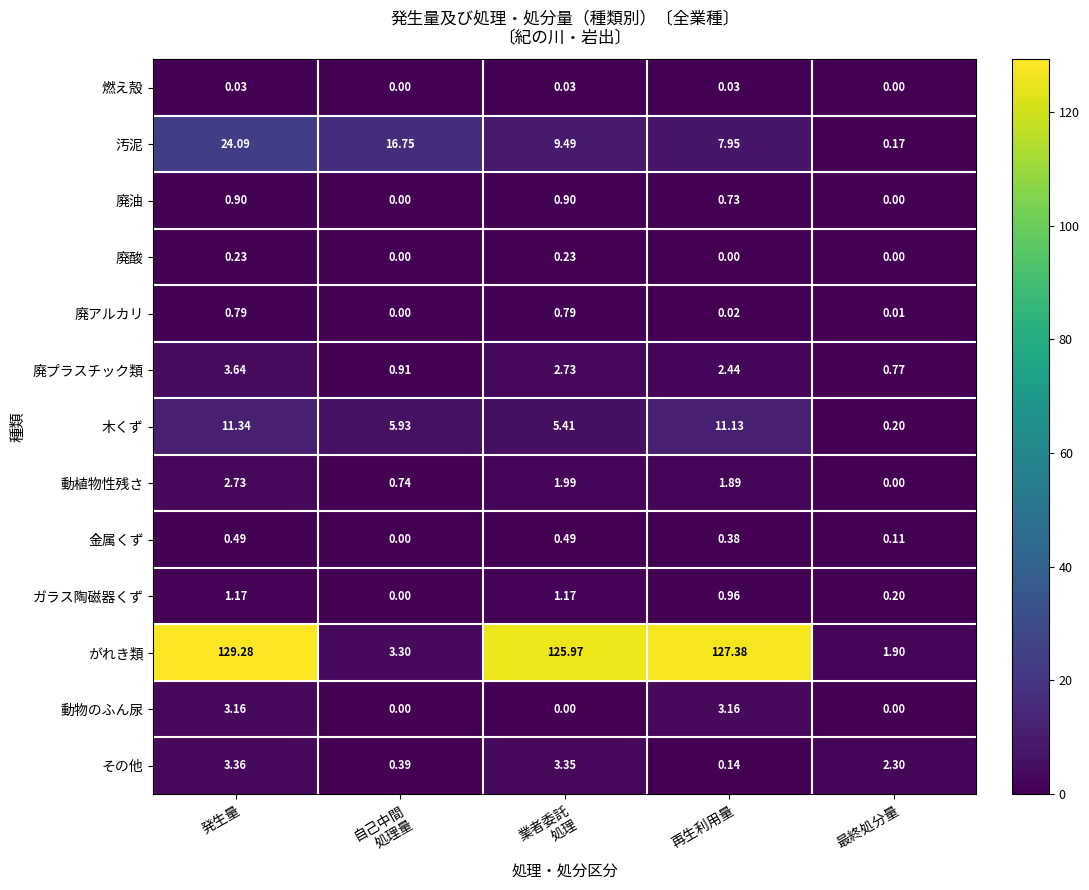

At which category does the chart reach its peak across all series?

発生量